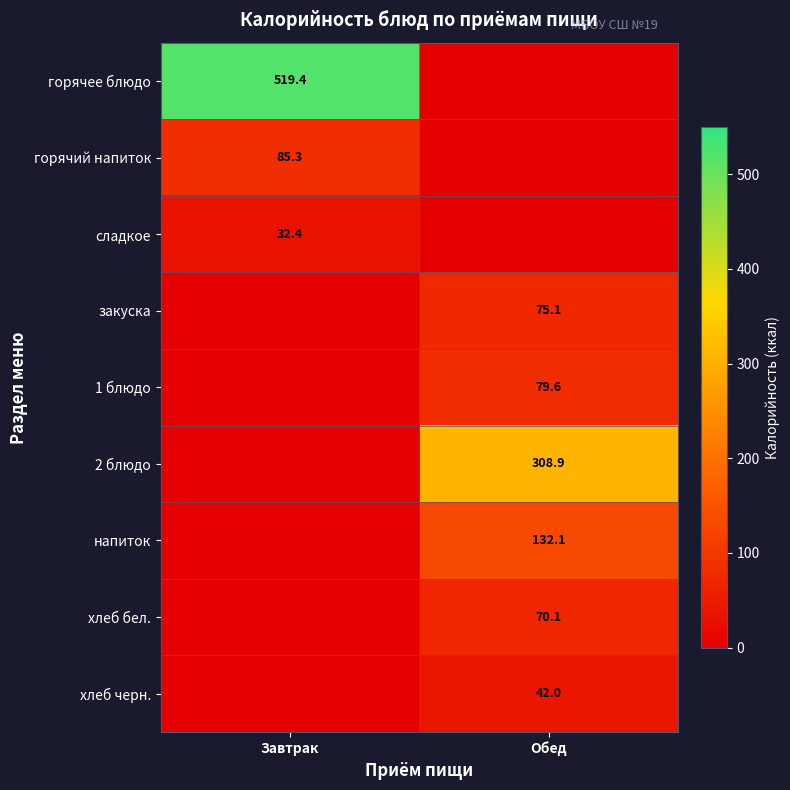

What is the spread (max minus min) of values at Завтрак?

519.4